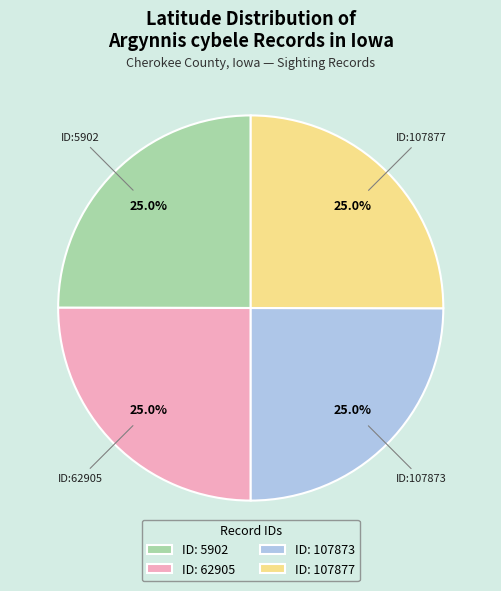

Is there a majority slice in this chart?

No